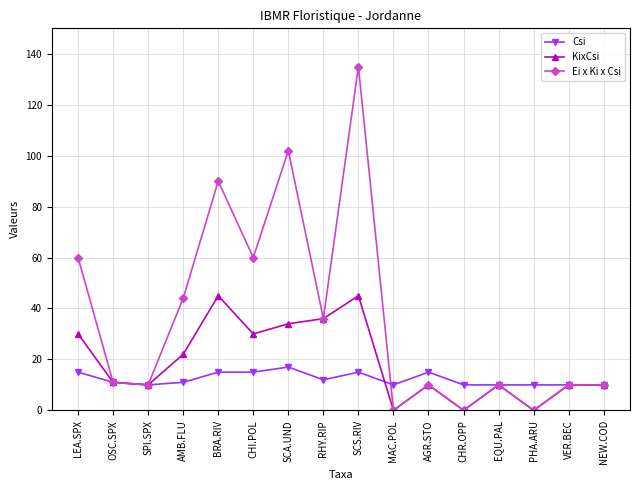

The KixCsi series shows 10 at VER.BEC. True or false?

True